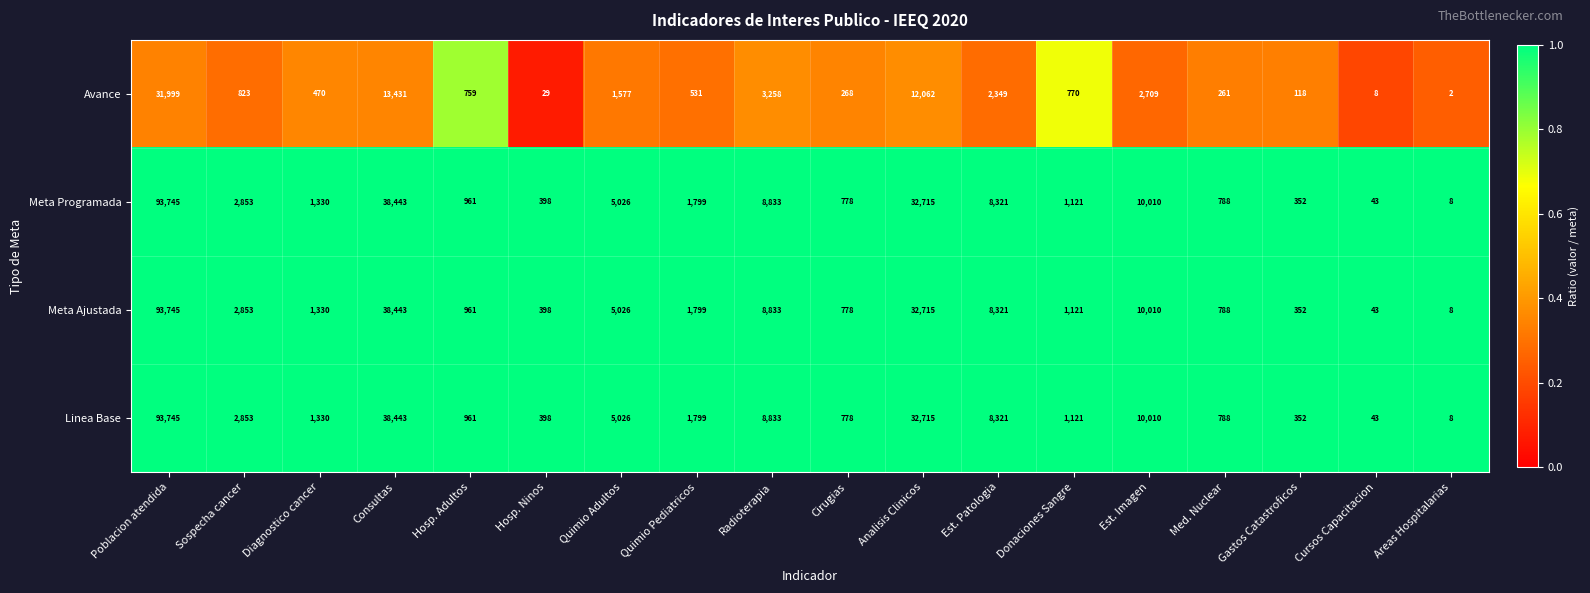

Is the value of Linea Base at Med. Nuclear greater than the value of Meta Ajustada at Quimio Adultos?

No